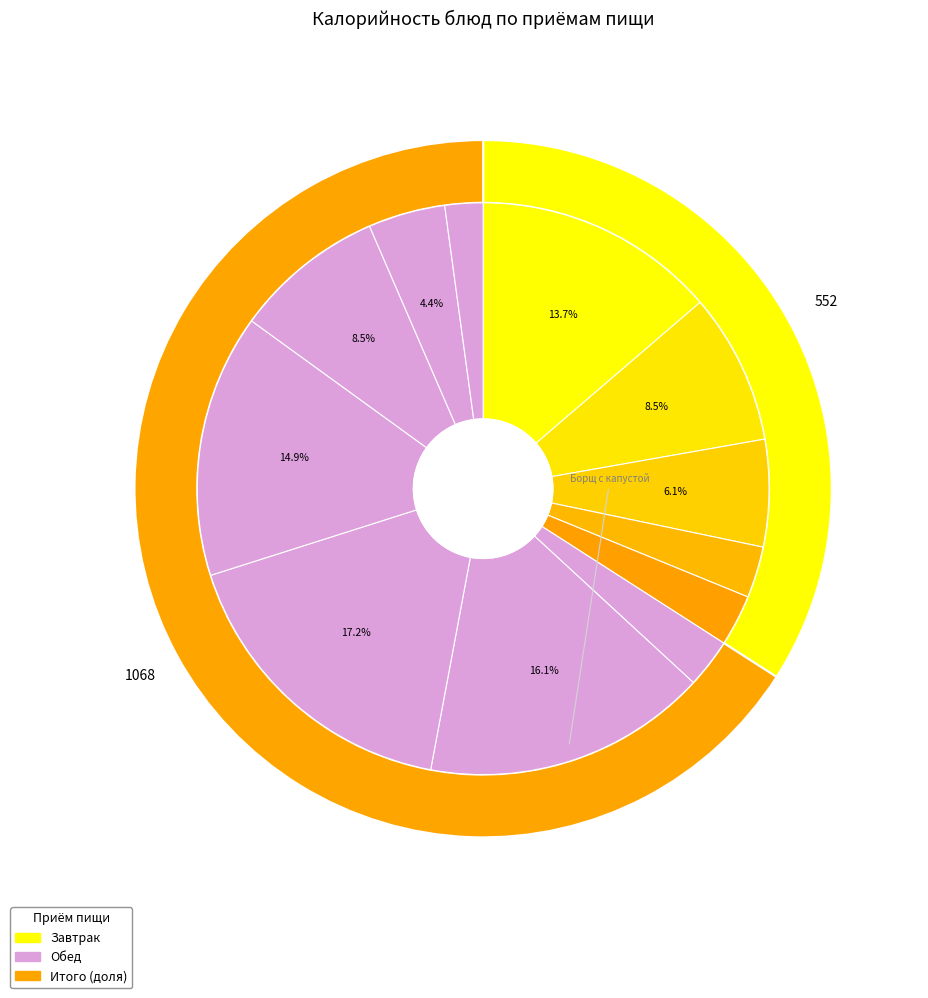

Count the number of slices in the pie.

12